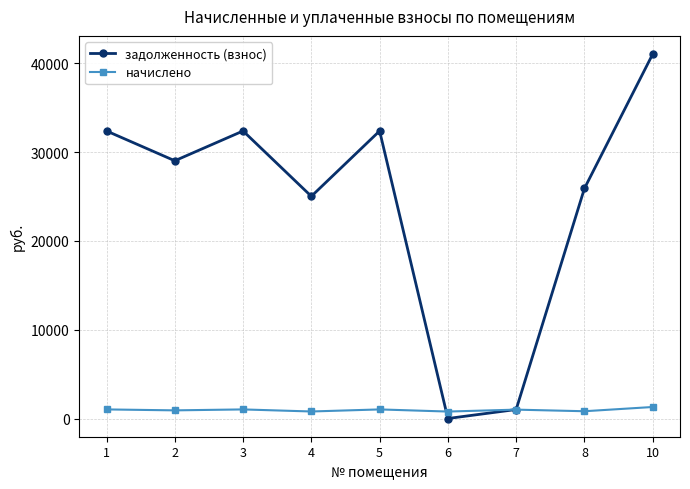

Does the chart have visible grid lines?

Yes